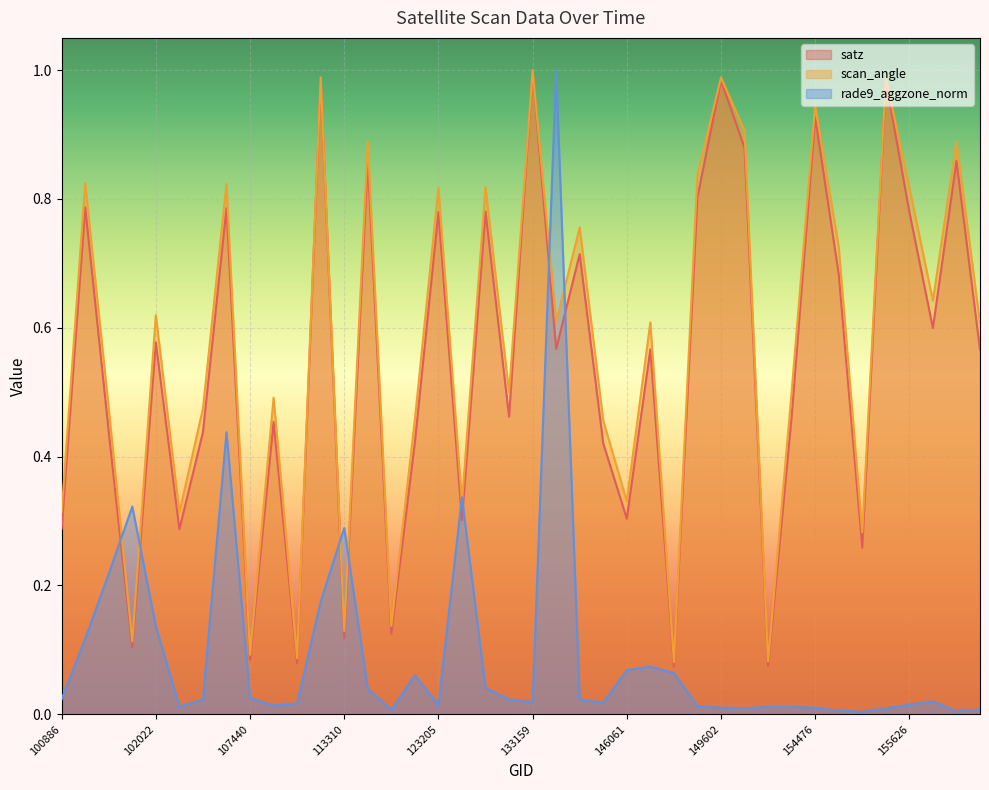

Reading left to right, extract all data points from this chart.

satz: 100886=0.3	101270=0.8	101395=0.4	101518=0.1	102022=0.6	102879=0.3	103364=0.4	106337=0.8	107440=0.1	107613=0.5	110253=0.1	112799=1.0	113310=0.1	113828=0.9	115348=0.1	120566=0.4	123205=0.8	130826=0.3	131365=0.8	132798=0.5	133159=1.0	135381=0.6	143097=0.7	143698=0.4	146061=0.3	147790=0.6	147979=0.1	148398=0.8	149602=1.0	150533=0.9	151094=0.1	154075=0.5	154476=0.9	154675=0.7	154877=0.3	155437=1.0	155626=0.8	156166=0.6	156542=0.9	156725=0.6
scan_angle: 100886=0.3	101270=0.8	101395=0.5	101518=0.1	102022=0.6	102879=0.3	103364=0.5	106337=0.8	107440=0.1	107613=0.5	110253=0.1	112799=1.0	113310=0.1	113828=0.9	115348=0.1	120566=0.5	123205=0.8	130826=0.3	131365=0.8	132798=0.5	133159=1.0	135381=0.6	143097=0.8	143698=0.5	146061=0.3	147790=0.6	147979=0.1	148398=0.8	149602=1.0	150533=0.9	151094=0.1	154075=0.5	154476=0.9	154675=0.7	154877=0.3	155437=1.0	155626=0.8	156166=0.6	156542=0.9	156725=0.6
rade9_aggzone_norm: 100886=0.0	101270=0.1	101395=0.2	101518=0.3	102022=0.1	102879=0.0	103364=0.0	106337=0.4	107440=0.0	107613=0.0	110253=0.0	112799=0.2	113310=0.3	113828=0.0	115348=0.0	120566=0.1	123205=0.0	130826=0.3	131365=0.0	132798=0.0	133159=0.0	135381=1.0	143097=0.0	143698=0.0	146061=0.1	147790=0.1	147979=0.1	148398=0.0	149602=0.0	150533=0.0	151094=0.0	154075=0.0	154476=0.0	154675=0.0	154877=0.0	155437=0.0	155626=0.0	156166=0.0	156542=0.0	156725=0.0